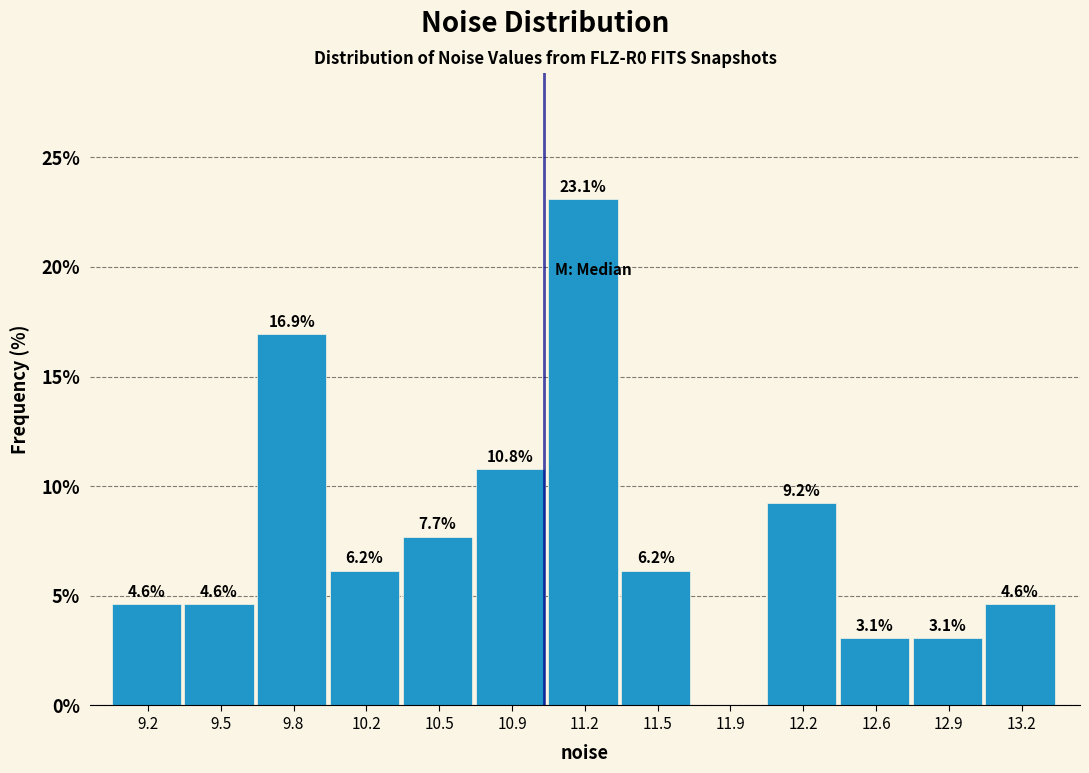

Which range on the x-axis has the tallest bar?

11.05 to 11.35